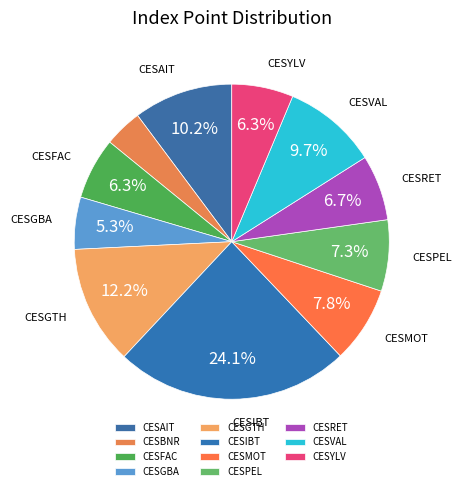

How many segments does this pie chart have?

11